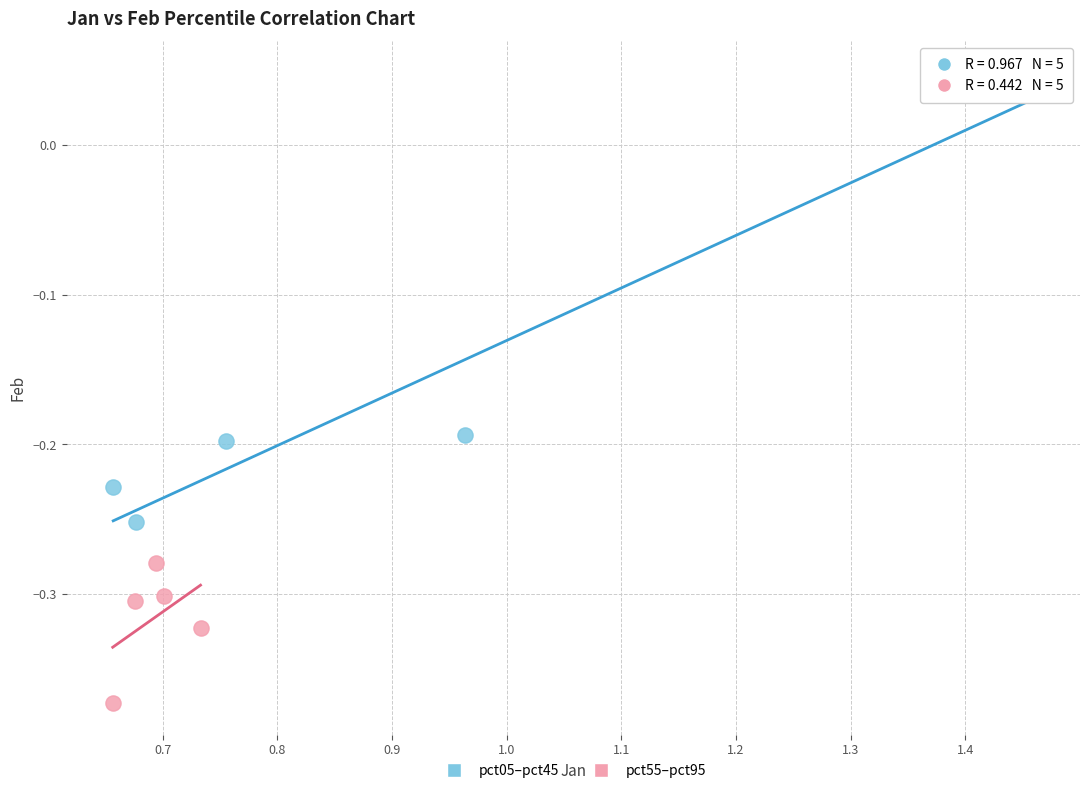

Which series contains the highest Y value?

pct05–pct45